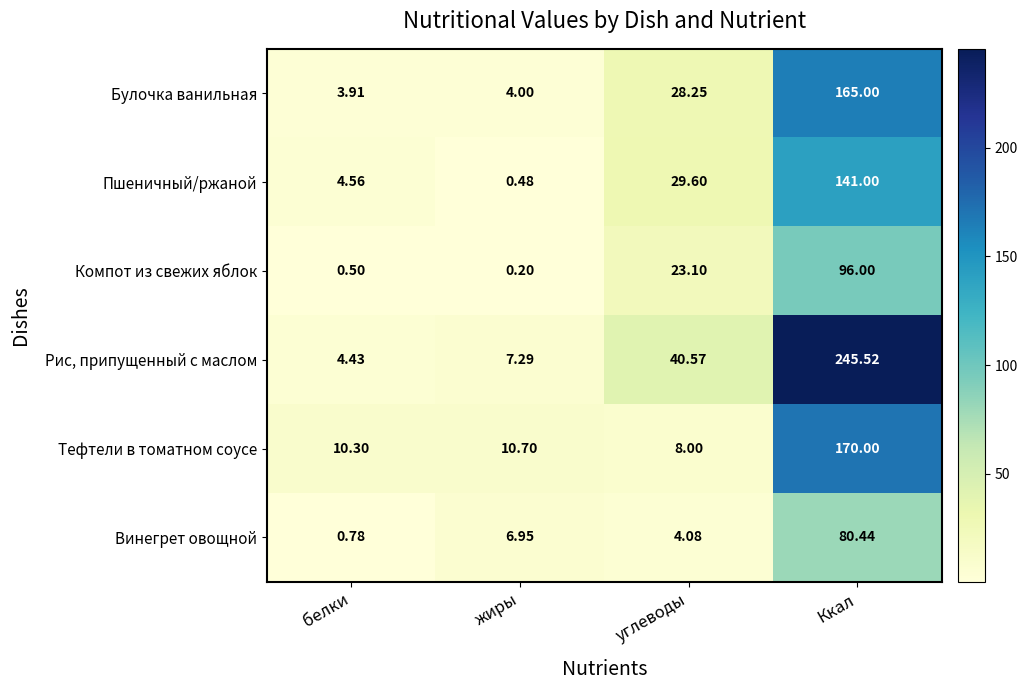

Which series has the largest total across all categories?

Рис, припущенный с маслом